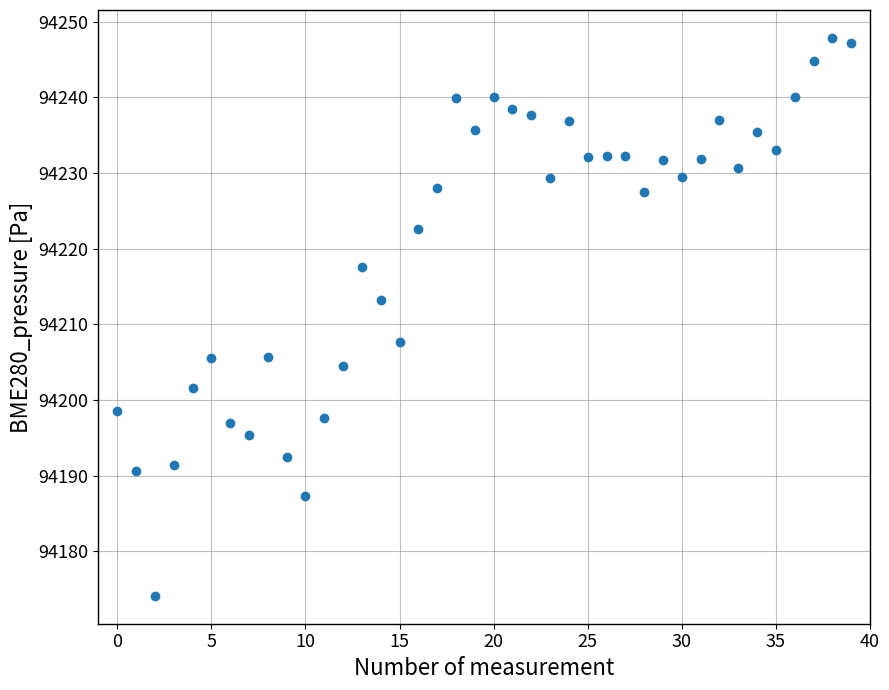

What Y value in the scatter plot is closest to 94210?

94207.7